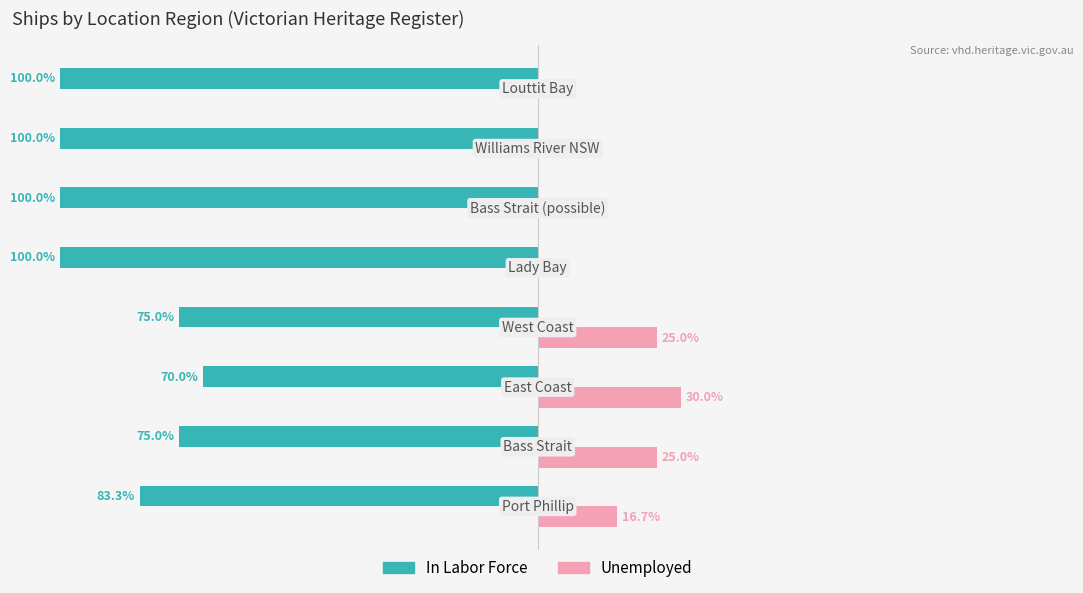

What are all the series names shown in the legend?

In Labor Force, Unemployed